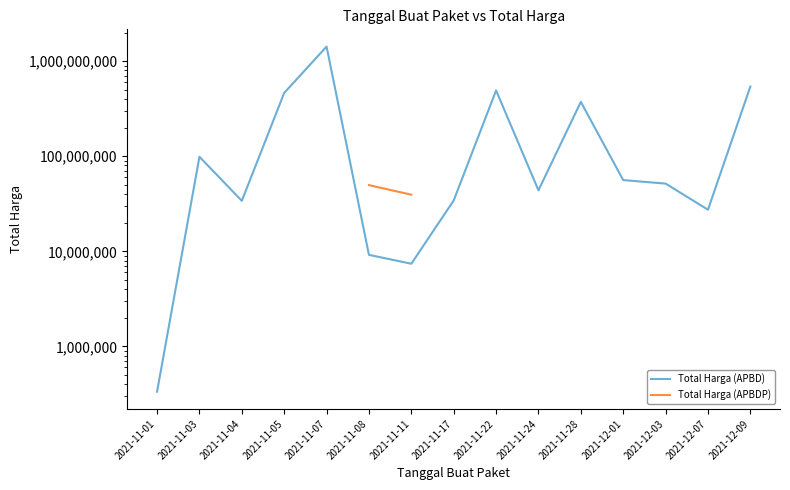

At which label does Total Harga (APBD) reach its peak?

2021-11-07